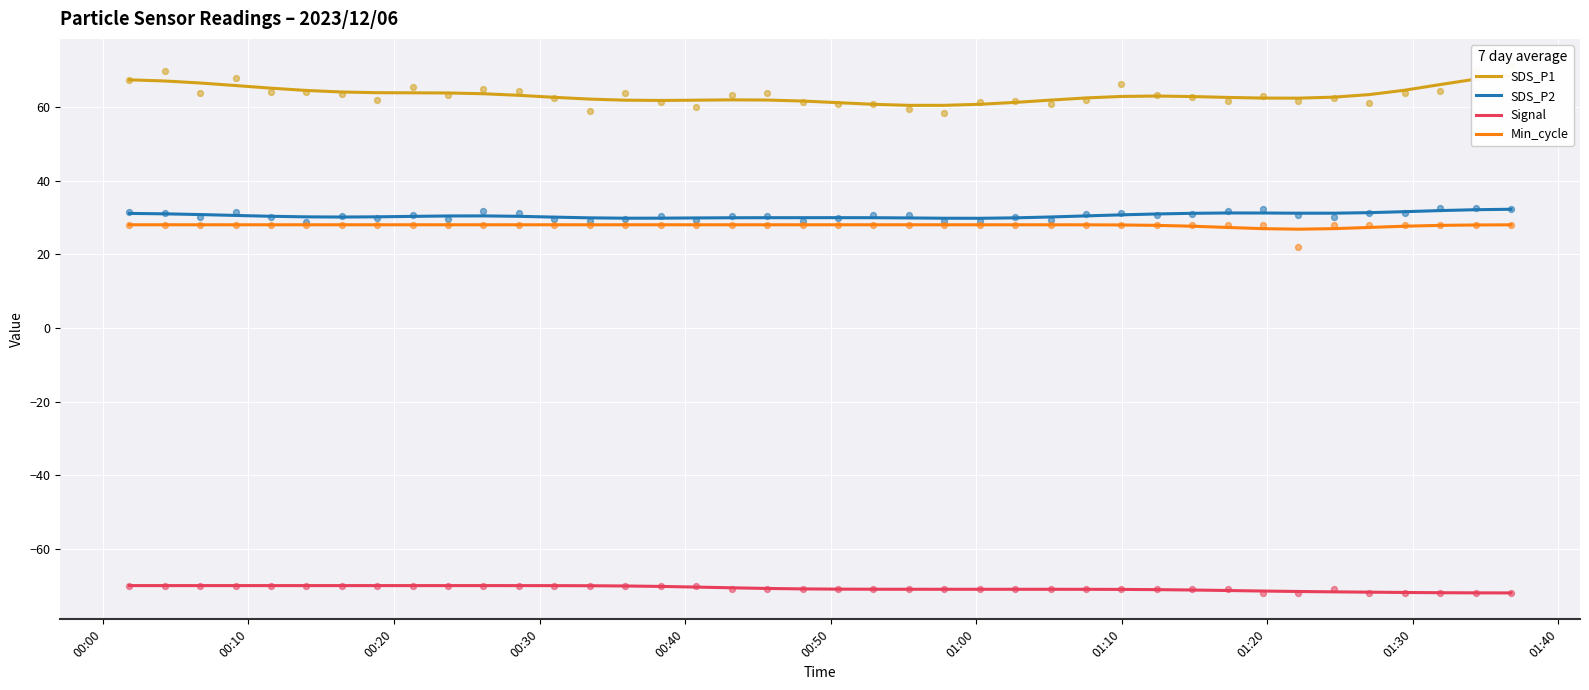

True or false: SDS_P2 and Signal intersect in this chart.

False